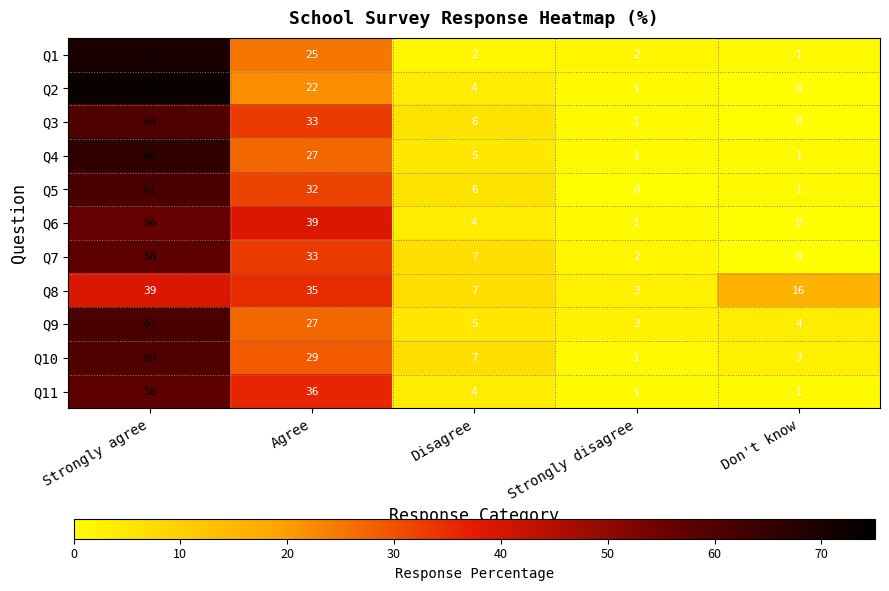

The value of Q7 at Don't know is 0. True or false?

True